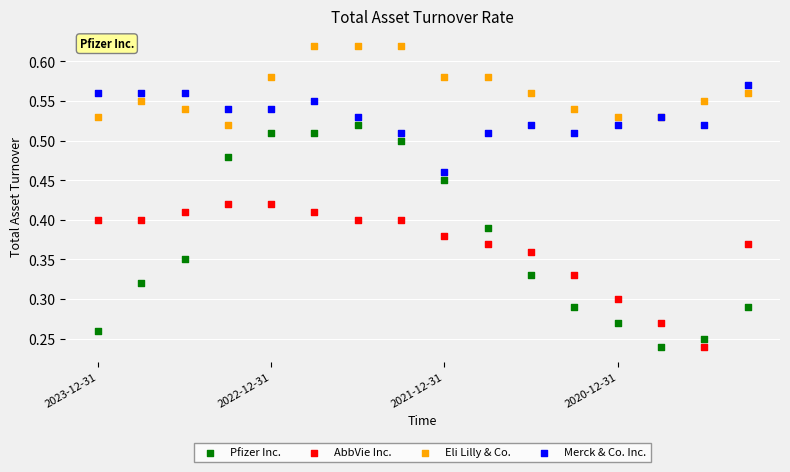

Which series has the largest Y range (max minus min)?

Pfizer Inc.